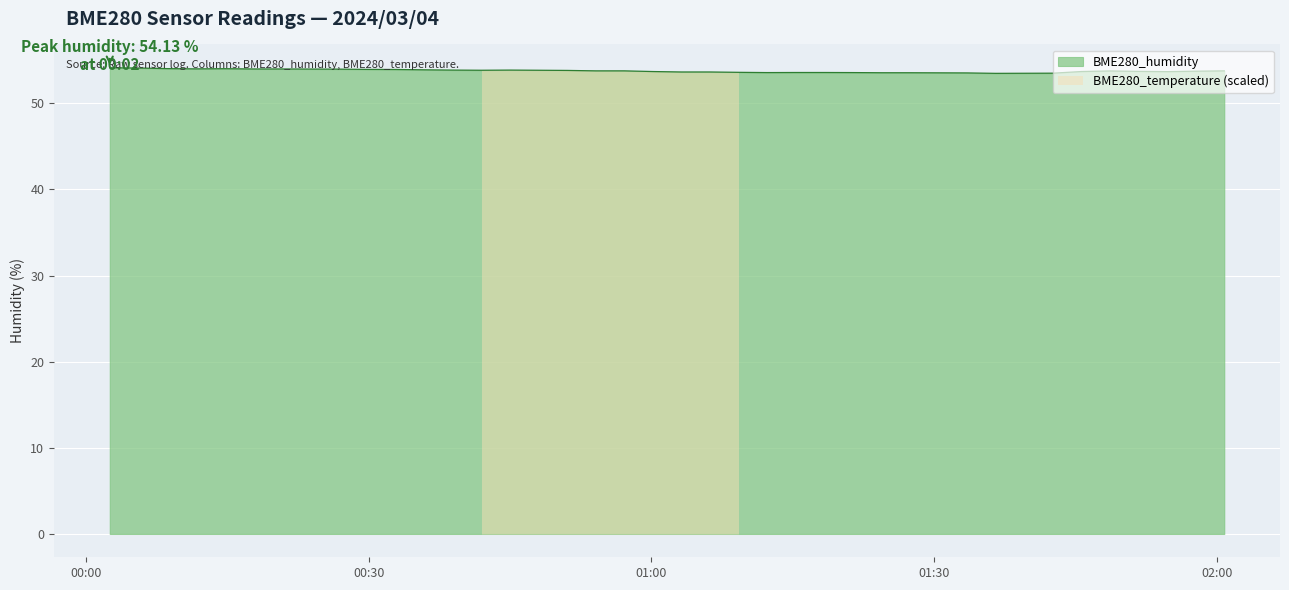

List the labels in order of value, largest first.

2024/03/04 00:02:32, 2024/03/04 00:05:37, 2024/03/04 00:08:38, 2024/03/04 00:14:42, 2024/03/04 00:11:40, 2024/03/04 00:17:44, 2024/03/04 00:20:45, 2024/03/04 00:23:47, 2024/03/04 00:26:48, 2024/03/04 00:29:50, 2024/03/04 00:32:51, 2024/03/04 00:35:53, 2024/03/04 00:38:55, 2024/03/04 00:45:00, 2024/03/04 00:41:58, 2024/03/04 00:48:02, 2024/03/04 00:51:04, 2024/03/04 00:54:05, 2024/03/04 00:57:07, 2024/03/04 02:00:46, 2024/03/04 01:48:38, 2024/03/04 01:57:43, 2024/03/04 01:51:40, 2024/03/04 01:00:09, 2024/03/04 01:45:36, 2024/03/04 01:54:42, 2024/03/04 01:03:10, 2024/03/04 01:06:12, 2024/03/04 01:09:14, 2024/03/04 01:15:17, 2024/03/04 01:18:20, 2024/03/04 01:12:15, 2024/03/04 01:21:22, 2024/03/04 01:24:24, 2024/03/04 01:27:26, 2024/03/04 01:30:27, 2024/03/04 01:33:29, 2024/03/04 01:42:35, 2024/03/04 01:39:33, 2024/03/04 01:36:31